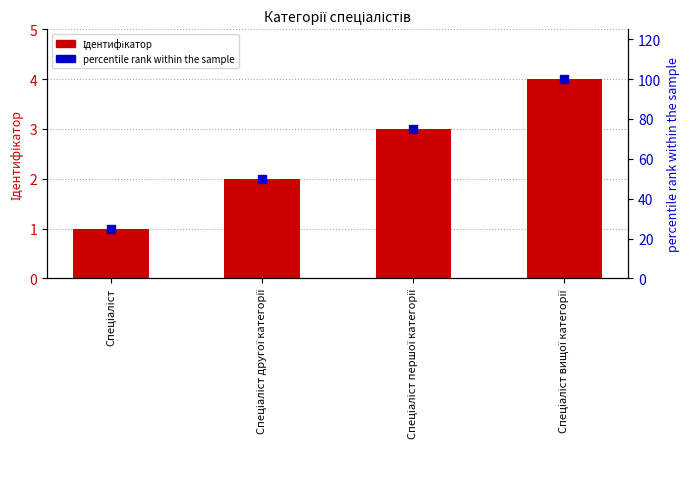

Which series has the largest Y range (max minus min)?

percentile rank within the sample